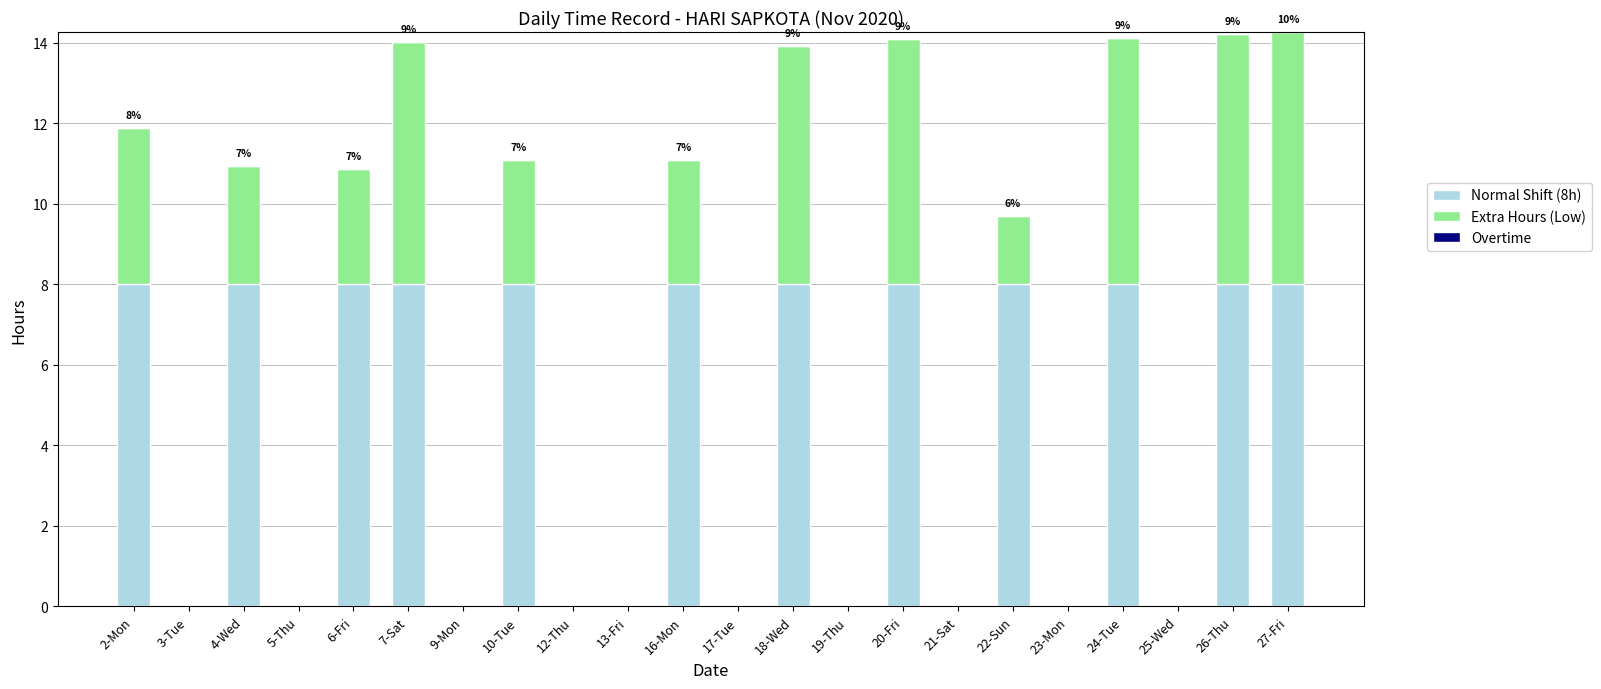

What is the total value across all series at 26-Thu?

14.2